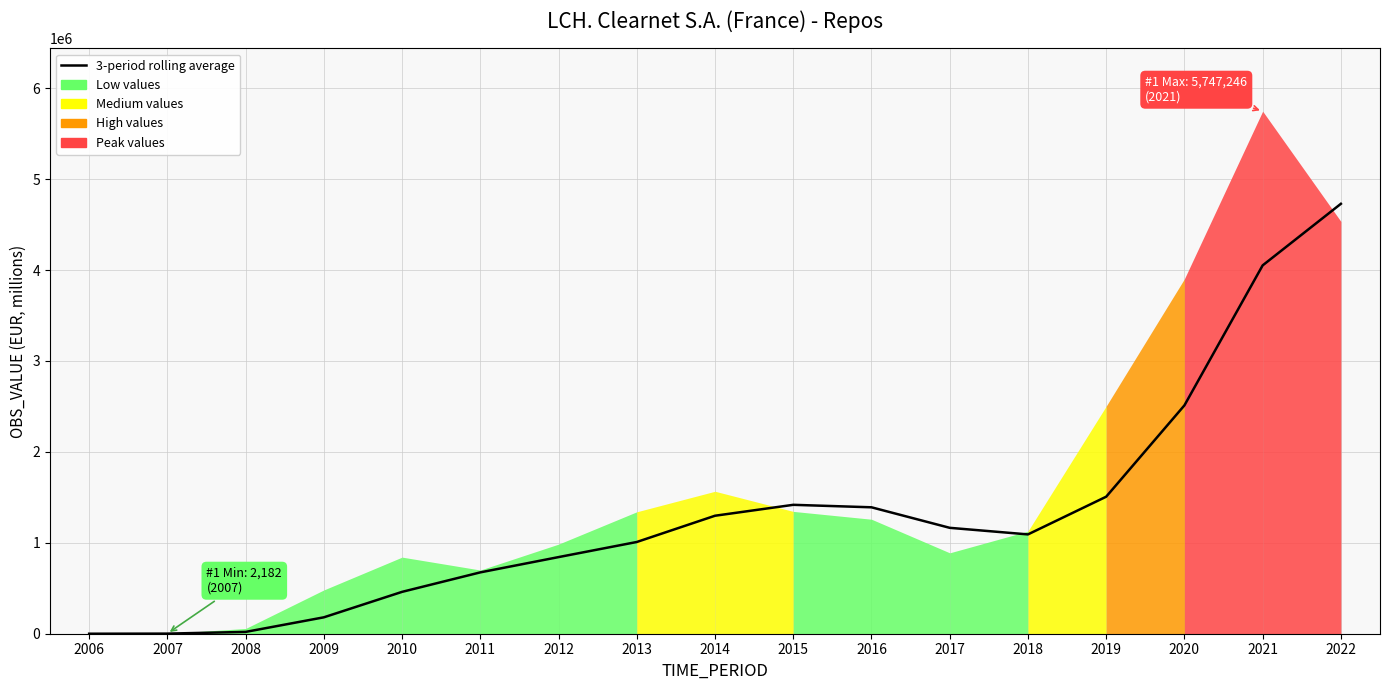

How many categories are shown in the chart?

17